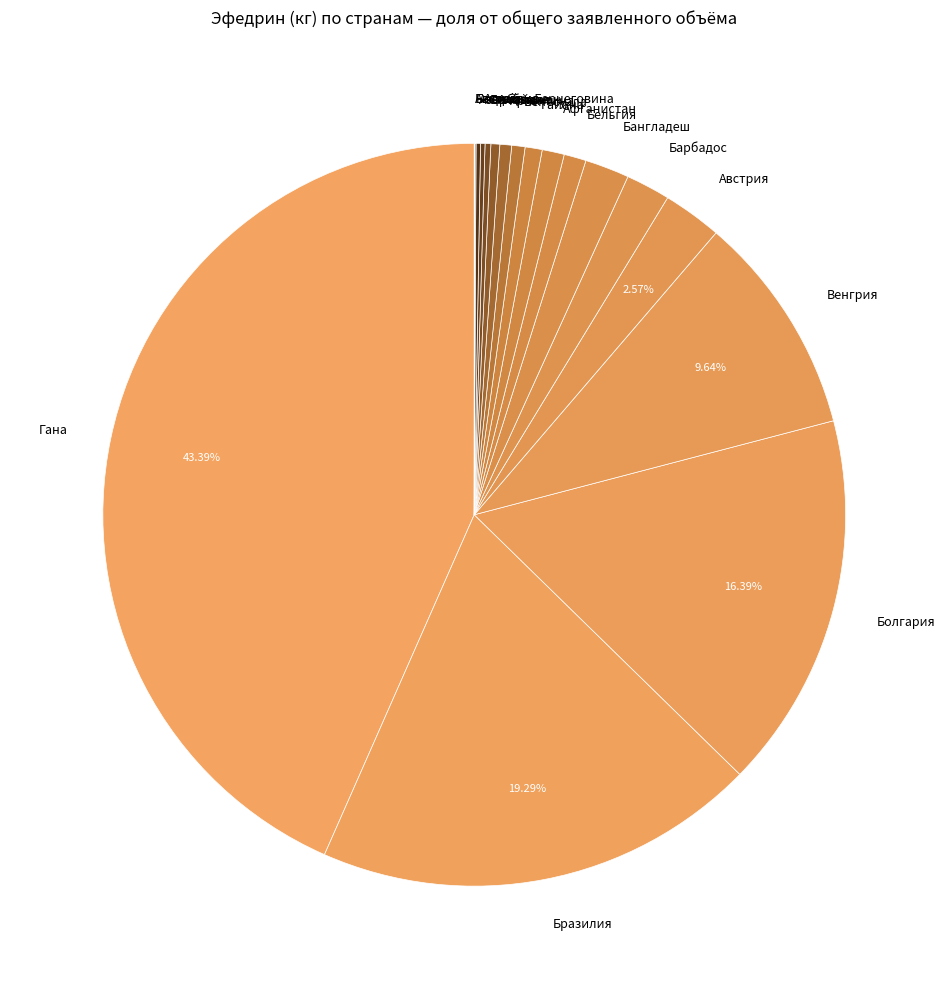

Is the sum of Австрия and Гайана greater than half?

No